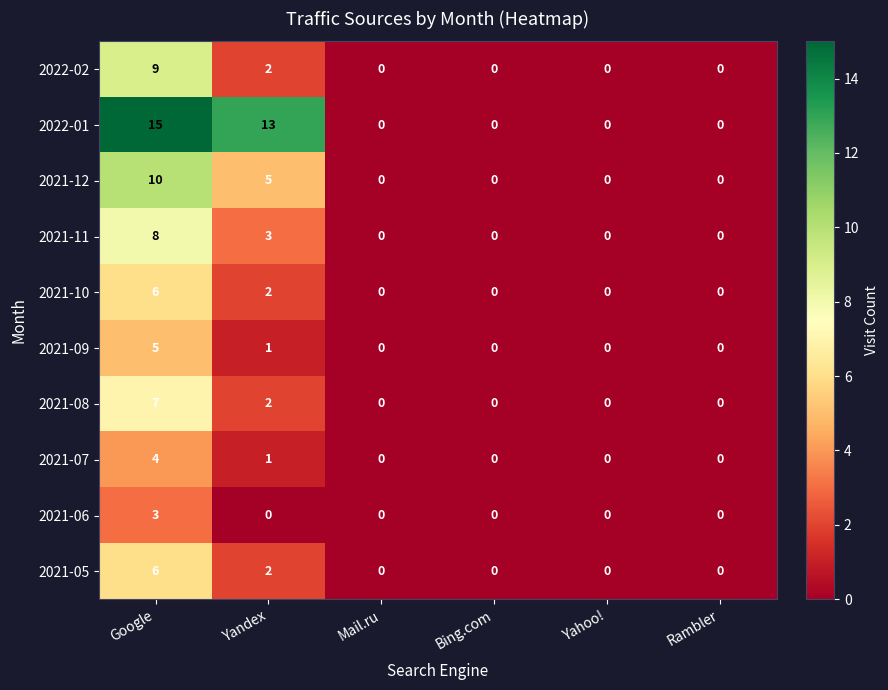

The value of 2021-09 at Bing.com is -2. True or false?

False